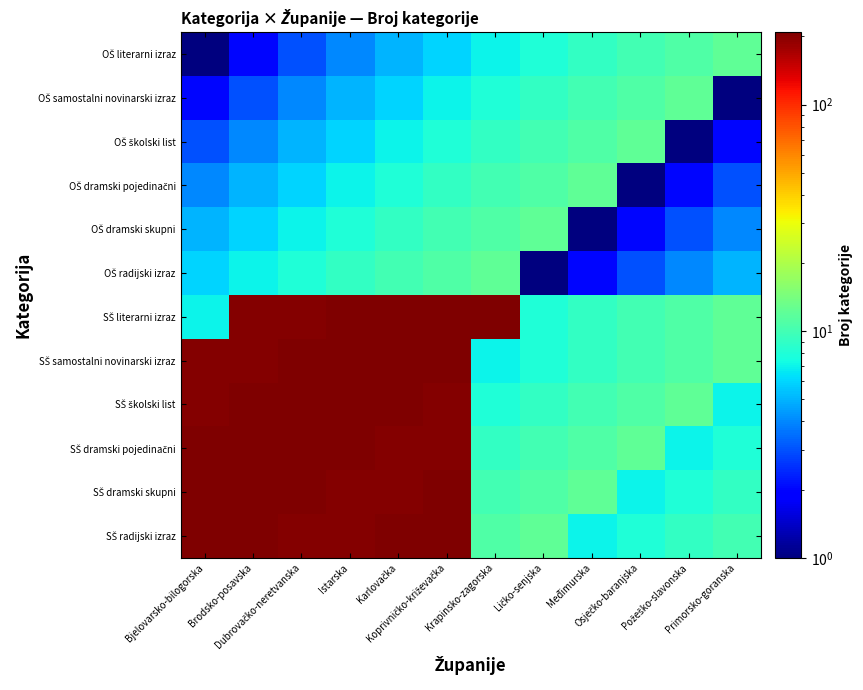

Which category has the lowest value across all series?

Bjelovarsko-bilogorska